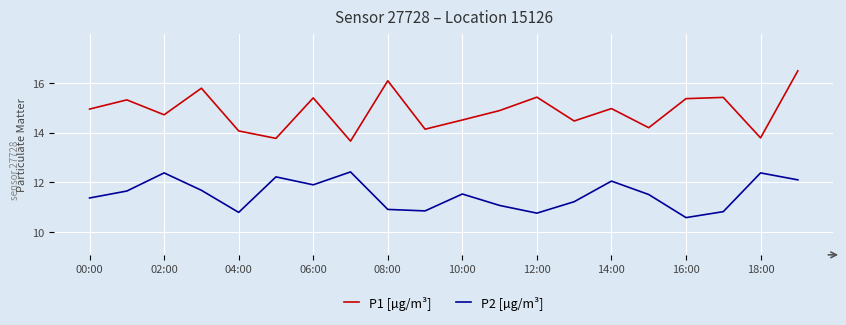

True or false: P1 [µg/m³] and P2 [µg/m³] cross at least once.

False